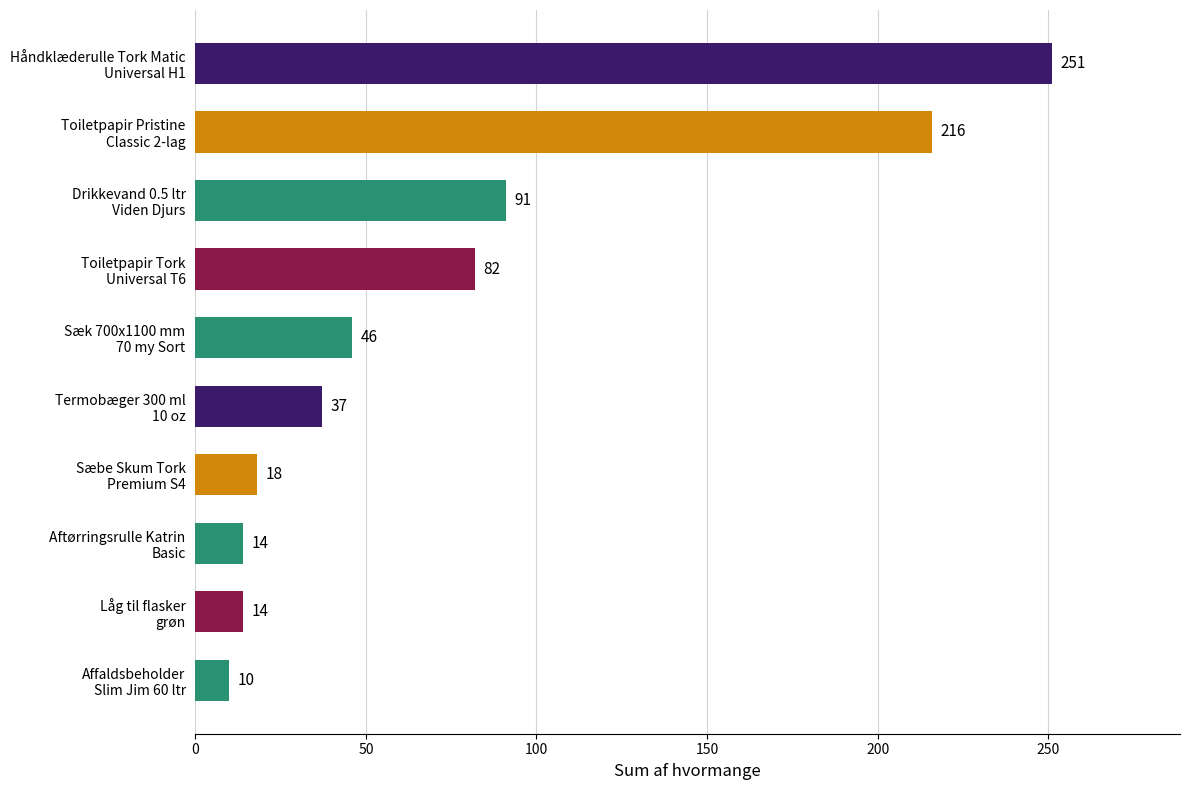

Reading bottom to top, transcribe all the data shown in this chart.

10	14	14	18	37	46	82	91	216	251